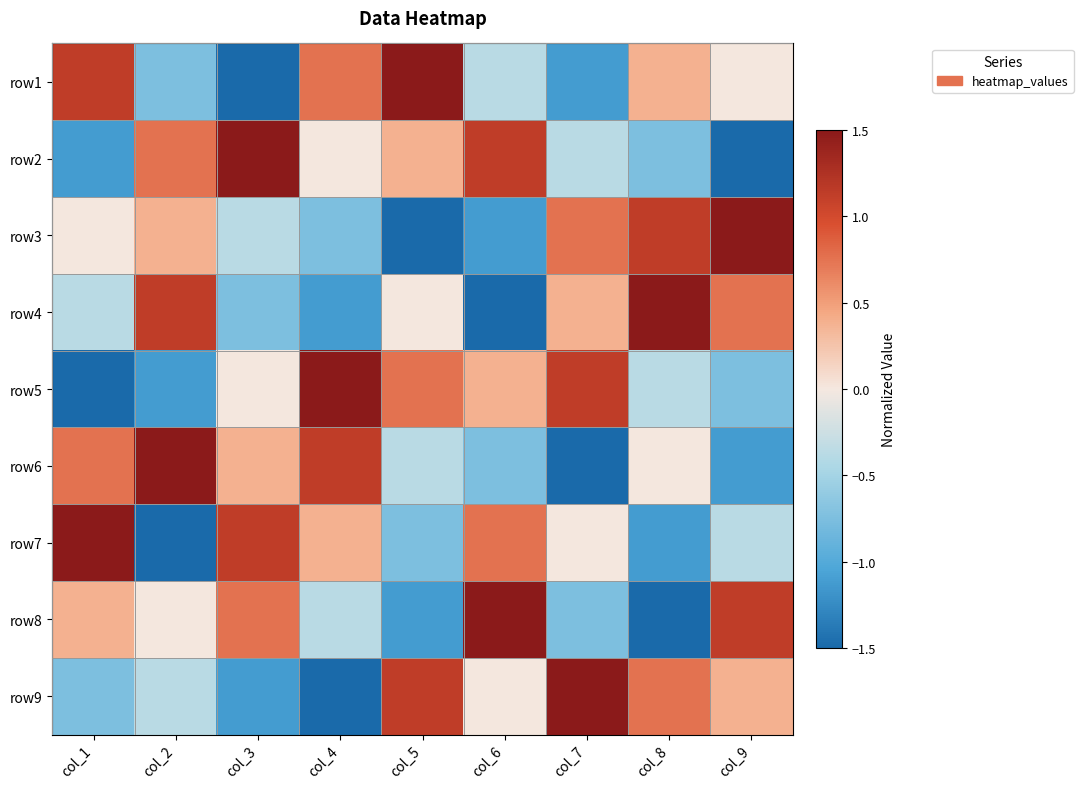

Reading left to right, list all the values displayed in this chart.

row1: col_1=1.1	col_2=-0.8	col_3=-1.5	col_4=0.8	col_5=1.5	col_6=-0.4	col_7=-1.1	col_8=0.4	col_9=0.0
row2: col_1=-1.1	col_2=0.8	col_3=1.5	col_4=0.0	col_5=0.4	col_6=1.1	col_7=-0.4	col_8=-0.8	col_9=-1.5
row3: col_1=0.0	col_2=0.4	col_3=-0.4	col_4=-0.8	col_5=-1.5	col_6=-1.1	col_7=0.8	col_8=1.1	col_9=1.5
row4: col_1=-0.4	col_2=1.1	col_3=-0.8	col_4=-1.1	col_5=0.0	col_6=-1.5	col_7=0.4	col_8=1.5	col_9=0.8
row5: col_1=-1.5	col_2=-1.1	col_3=0.0	col_4=1.5	col_5=0.8	col_6=0.4	col_7=1.1	col_8=-0.4	col_9=-0.8
row6: col_1=0.8	col_2=1.5	col_3=0.4	col_4=1.1	col_5=-0.4	col_6=-0.8	col_7=-1.5	col_8=0.0	col_9=-1.1
row7: col_1=1.5	col_2=-1.5	col_3=1.1	col_4=0.4	col_5=-0.8	col_6=0.8	col_7=0.0	col_8=-1.1	col_9=-0.4
row8: col_1=0.4	col_2=0.0	col_3=0.8	col_4=-0.4	col_5=-1.1	col_6=1.5	col_7=-0.8	col_8=-1.5	col_9=1.1
row9: col_1=-0.8	col_2=-0.4	col_3=-1.1	col_4=-1.5	col_5=1.1	col_6=0.0	col_7=1.5	col_8=0.8	col_9=0.4